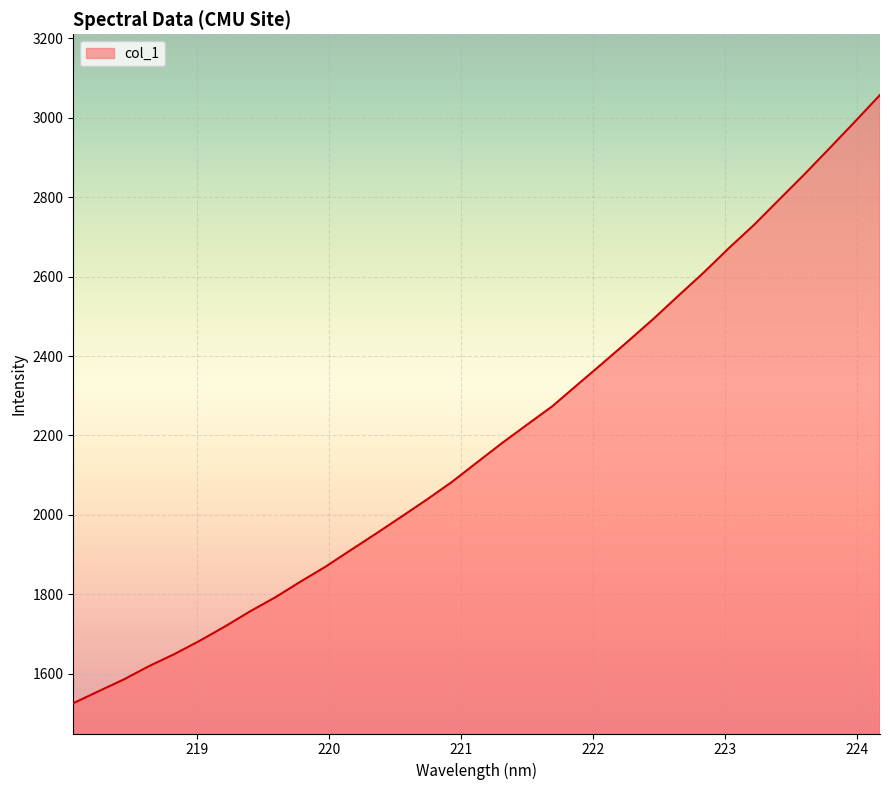

Count the number of data series in this chart.

1